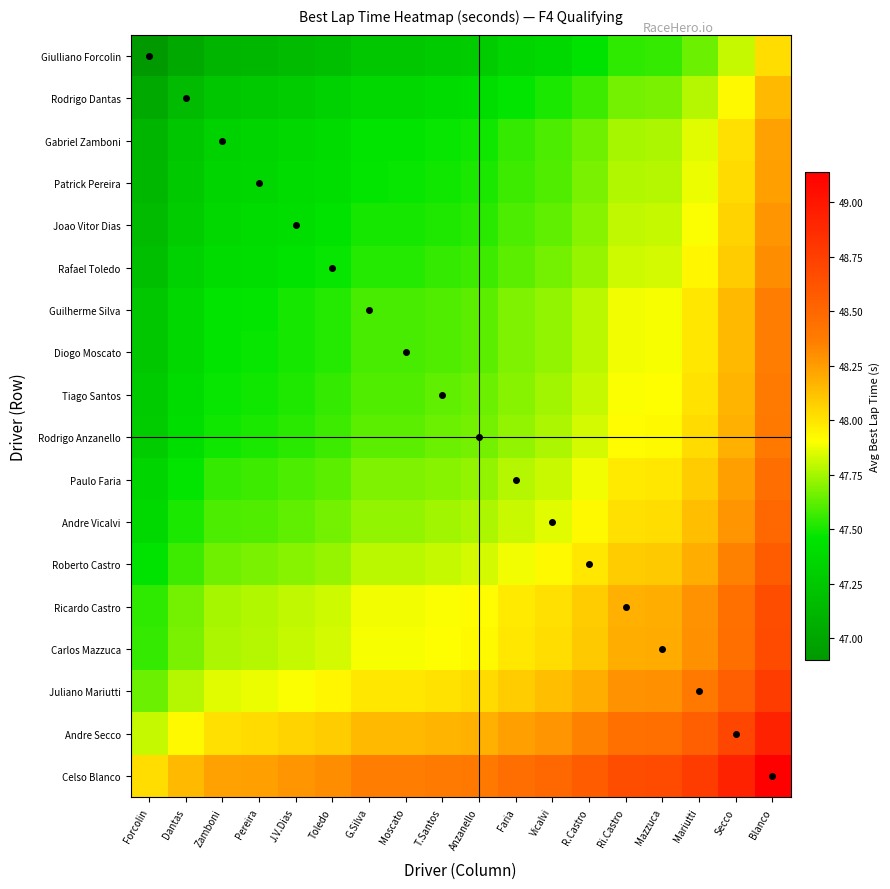

Reading left to right, what are all the values shown in this chart?

Giulliano Forcolin: Forcolin=46.9	Dantas=47.0	Zamboni=47.1	Pereira=47.1	J.V.Dias=47.2	Toledo=47.2	G.Silva=47.2	Moscato=47.2	T.Santos=47.3	Anzanello=47.3	Faria=47.3	Vicalvi=47.4	R.Castro=47.4	Ri.Castro=47.5	Mazzuca=47.5	Mariutti=47.6	Secco=47.8	Blanco=48.0
Rodrigo Dantas: Forcolin=47.0	Dantas=47.2	Zamboni=47.2	Pereira=47.3	J.V.Dias=47.3	Toledo=47.3	G.Silva=47.4	Moscato=47.4	T.Santos=47.4	Anzanello=47.4	Faria=47.5	Vicalvi=47.5	R.Castro=47.6	Ri.Castro=47.7	Mazzuca=47.7	Mariutti=47.8	Secco=47.9	Blanco=48.1
Gabriel Zamboni: Forcolin=47.1	Dantas=47.2	Zamboni=47.3	Pereira=47.3	J.V.Dias=47.4	Toledo=47.4	G.Silva=47.5	Moscato=47.5	T.Santos=47.5	Anzanello=47.5	Faria=47.6	Vicalvi=47.6	R.Castro=47.7	Ri.Castro=47.8	Mazzuca=47.8	Mariutti=47.9	Secco=48.0	Blanco=48.2
Patrick Pereira: Forcolin=47.1	Dantas=47.3	Zamboni=47.3	Pereira=47.4	J.V.Dias=47.4	Toledo=47.4	G.Silva=47.5	Moscato=47.5	T.Santos=47.5	Anzanello=47.5	Faria=47.6	Vicalvi=47.6	R.Castro=47.7	Ri.Castro=47.8	Mazzuca=47.8	Mariutti=47.9	Secco=48.0	Blanco=48.2
Joao Vitor Dias: Forcolin=47.2	Dantas=47.3	Zamboni=47.4	Pereira=47.4	J.V.Dias=47.4	Toledo=47.4	G.Silva=47.5	Moscato=47.5	T.Santos=47.5	Anzanello=47.5	Faria=47.6	Vicalvi=47.6	R.Castro=47.7	Ri.Castro=47.8	Mazzuca=47.8	Mariutti=47.9	Secco=48.1	Blanco=48.3
Rafael Toledo: Forcolin=47.2	Dantas=47.3	Zamboni=47.4	Pereira=47.4	J.V.Dias=47.4	Toledo=47.5	G.Silva=47.5	Moscato=47.5	T.Santos=47.5	Anzanello=47.6	Faria=47.6	Vicalvi=47.7	R.Castro=47.7	Ri.Castro=47.8	Mazzuca=47.8	Mariutti=47.9	Secco=48.1	Blanco=48.3
Guilherme Silva: Forcolin=47.2	Dantas=47.4	Zamboni=47.5	Pereira=47.5	J.V.Dias=47.5	Toledo=47.5	G.Silva=47.6	Moscato=47.6	T.Santos=47.6	Anzanello=47.6	Faria=47.7	Vicalvi=47.7	R.Castro=47.8	Ri.Castro=47.9	Mazzuca=47.9	Mariutti=48.0	Secco=48.1	Blanco=48.4
Diogo Moscato: Forcolin=47.2	Dantas=47.4	Zamboni=47.5	Pereira=47.5	J.V.Dias=47.5	Toledo=47.5	G.Silva=47.6	Moscato=47.6	T.Santos=47.6	Anzanello=47.6	Faria=47.7	Vicalvi=47.7	R.Castro=47.8	Ri.Castro=47.9	Mazzuca=47.9	Mariutti=48.0	Secco=48.1	Blanco=48.4
Tiago Santos: Forcolin=47.3	Dantas=47.4	Zamboni=47.5	Pereira=47.5	J.V.Dias=47.5	Toledo=47.5	G.Silva=47.6	Moscato=47.6	T.Santos=47.6	Anzanello=47.6	Faria=47.7	Vicalvi=47.7	R.Castro=47.8	Ri.Castro=47.9	Mazzuca=47.9	Mariutti=48.0	Secco=48.2	Blanco=48.4
Rodrigo Anzanello: Forcolin=47.3	Dantas=47.4	Zamboni=47.5	Pereira=47.5	J.V.Dias=47.5	Toledo=47.6	G.Silva=47.6	Moscato=47.6	T.Santos=47.6	Anzanello=47.7	Faria=47.7	Vicalvi=47.8	R.Castro=47.8	Ri.Castro=47.9	Mazzuca=47.9	Mariutti=48.0	Secco=48.2	Blanco=48.4
Paulo Faria: Forcolin=47.3	Dantas=47.5	Zamboni=47.6	Pereira=47.6	J.V.Dias=47.6	Toledo=47.6	G.Silva=47.7	Moscato=47.7	T.Santos=47.7	Anzanello=47.7	Faria=47.8	Vicalvi=47.8	R.Castro=47.9	Ri.Castro=48.0	Mazzuca=48.0	Mariutti=48.1	Secco=48.2	Blanco=48.5
Andre Vicalvi: Forcolin=47.4	Dantas=47.5	Zamboni=47.6	Pereira=47.6	J.V.Dias=47.6	Toledo=47.7	G.Silva=47.7	Moscato=47.7	T.Santos=47.7	Anzanello=47.8	Faria=47.8	Vicalvi=47.9	R.Castro=47.9	Ri.Castro=48.0	Mazzuca=48.0	Mariutti=48.1	Secco=48.3	Blanco=48.5
Roberto Castro: Forcolin=47.4	Dantas=47.6	Zamboni=47.7	Pereira=47.7	J.V.Dias=47.7	Toledo=47.7	G.Silva=47.8	Moscato=47.8	T.Santos=47.8	Anzanello=47.8	Faria=47.9	Vicalvi=47.9	R.Castro=48.0	Ri.Castro=48.1	Mazzuca=48.1	Mariutti=48.2	Secco=48.3	Blanco=48.6
Ricardo Castro: Forcolin=47.5	Dantas=47.7	Zamboni=47.8	Pereira=47.8	J.V.Dias=47.8	Toledo=47.8	G.Silva=47.9	Moscato=47.9	T.Santos=47.9	Anzanello=47.9	Faria=48.0	Vicalvi=48.0	R.Castro=48.1	Ri.Castro=48.2	Mazzuca=48.2	Mariutti=48.3	Secco=48.4	Blanco=48.7
Carlos Mazzuca: Forcolin=47.5	Dantas=47.7	Zamboni=47.8	Pereira=47.8	J.V.Dias=47.8	Toledo=47.8	G.Silva=47.9	Moscato=47.9	T.Santos=47.9	Anzanello=47.9	Faria=48.0	Vicalvi=48.0	R.Castro=48.1	Ri.Castro=48.2	Mazzuca=48.2	Mariutti=48.3	Secco=48.5	Blanco=48.7
Juliano Mariutti: Forcolin=47.6	Dantas=47.8	Zamboni=47.9	Pereira=47.9	J.V.Dias=47.9	Toledo=47.9	G.Silva=48.0	Moscato=48.0	T.Santos=48.0	Anzanello=48.0	Faria=48.1	Vicalvi=48.1	R.Castro=48.2	Ri.Castro=48.3	Mazzuca=48.3	Mariutti=48.4	Secco=48.6	Blanco=48.8
Andre Secco: Forcolin=47.8	Dantas=47.9	Zamboni=48.0	Pereira=48.0	J.V.Dias=48.1	Toledo=48.1	G.Silva=48.1	Moscato=48.1	T.Santos=48.2	Anzanello=48.2	Faria=48.2	Vicalvi=48.3	R.Castro=48.3	Ri.Castro=48.4	Mazzuca=48.5	Mariutti=48.6	Secco=48.7	Blanco=48.9
Celso Blanco: Forcolin=48.0	Dantas=48.1	Zamboni=48.2	Pereira=48.2	J.V.Dias=48.3	Toledo=48.3	G.Silva=48.4	Moscato=48.4	T.Santos=48.4	Anzanello=48.4	Faria=48.5	Vicalvi=48.5	R.Castro=48.6	Ri.Castro=48.7	Mazzuca=48.7	Mariutti=48.8	Secco=48.9	Blanco=49.1